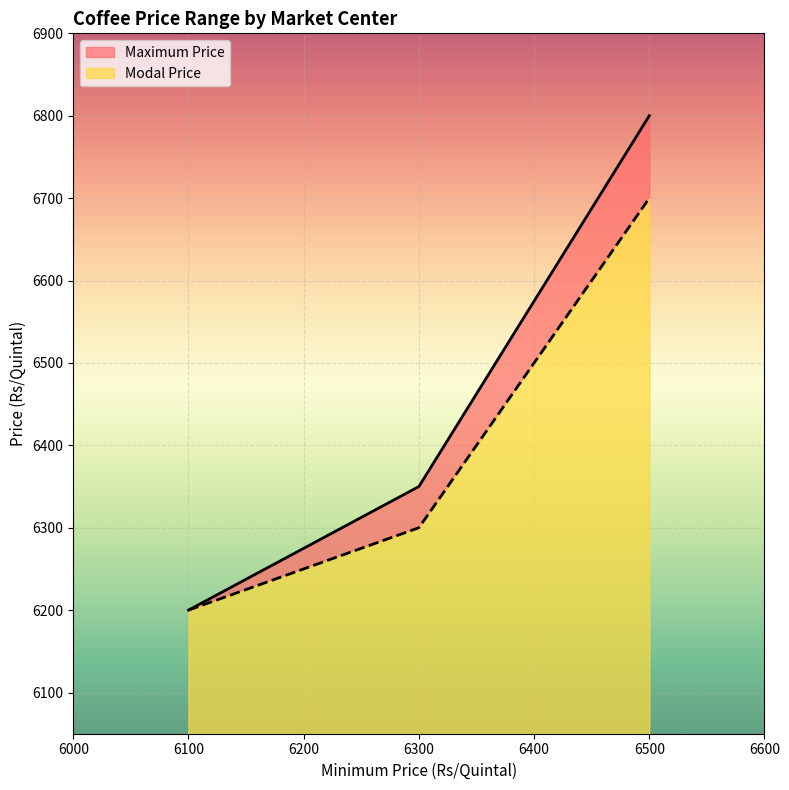

How many lines are shown in the chart?

2